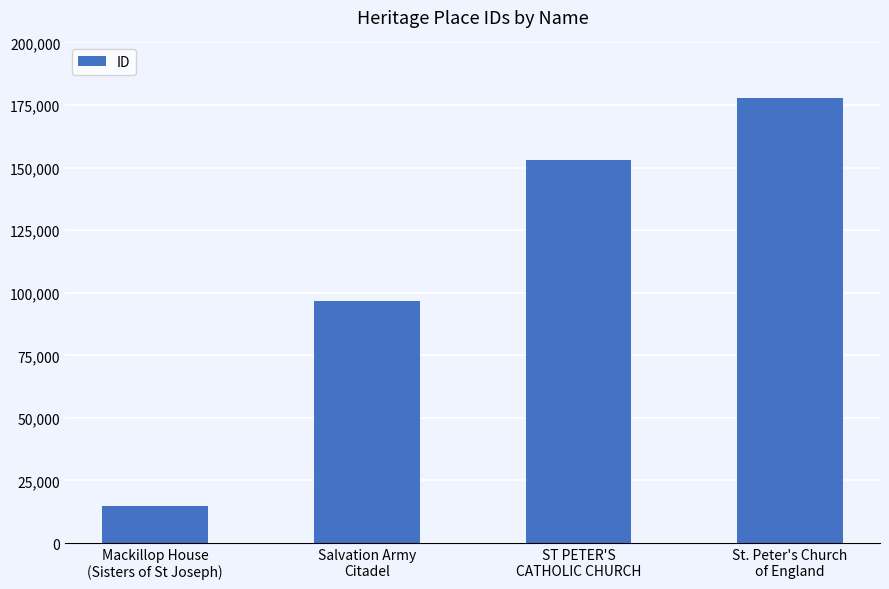

What is the label of the 2nd bar from the left?

Salvation Army
Citadel